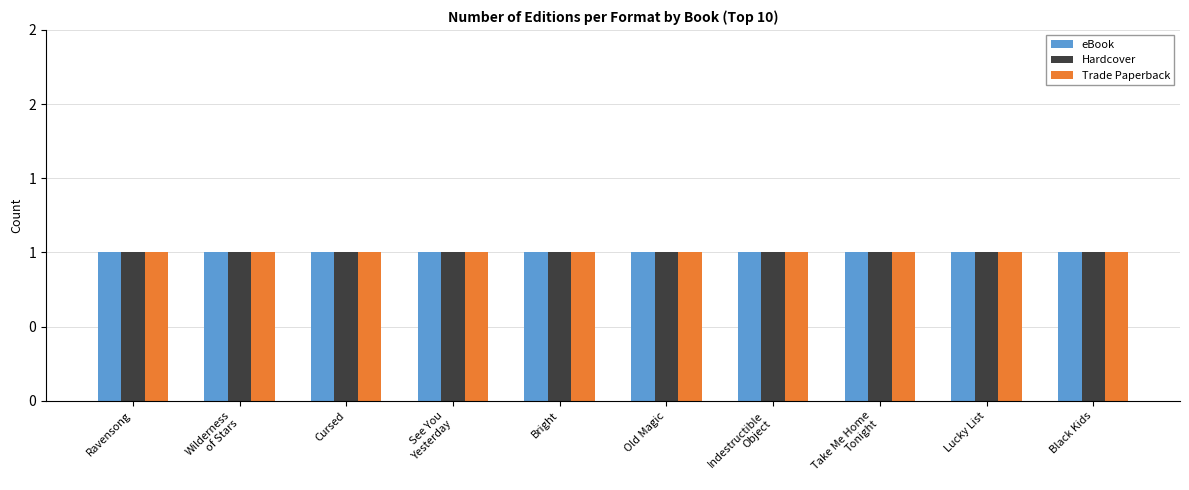

What is the label of the 6th bar from the right?

Bright